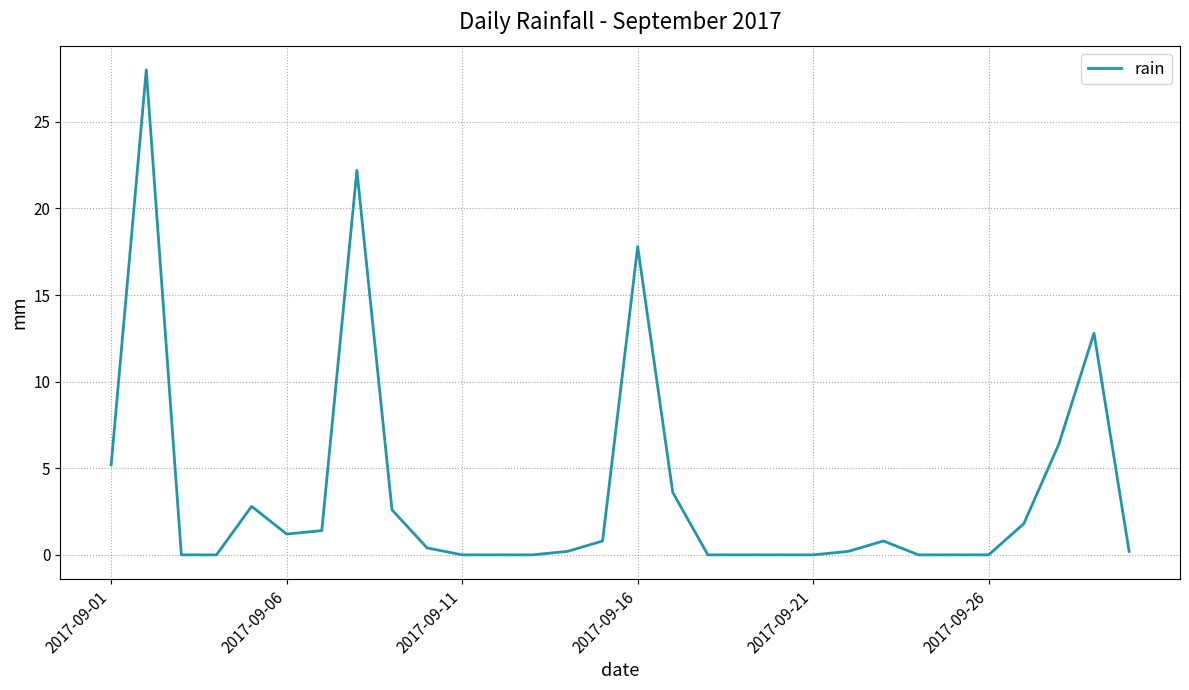

What is the average value?

3.6